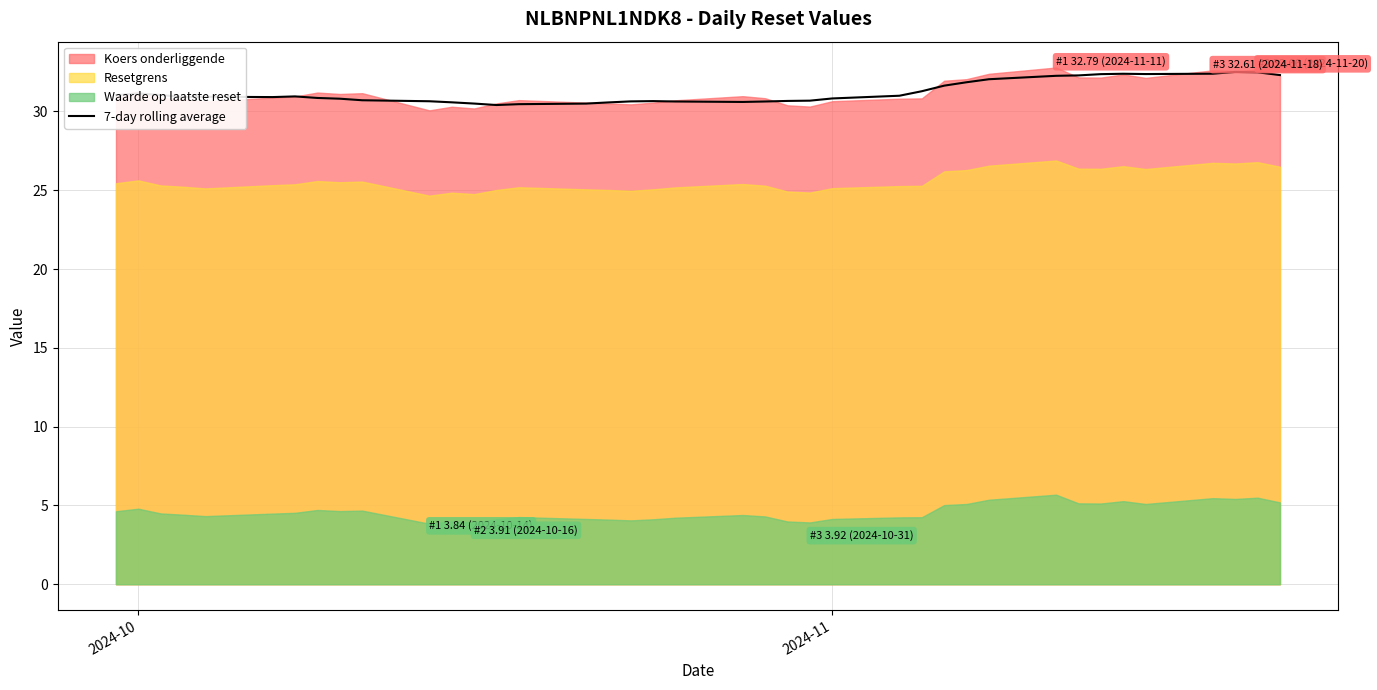

How many lines are shown in the chart?

1